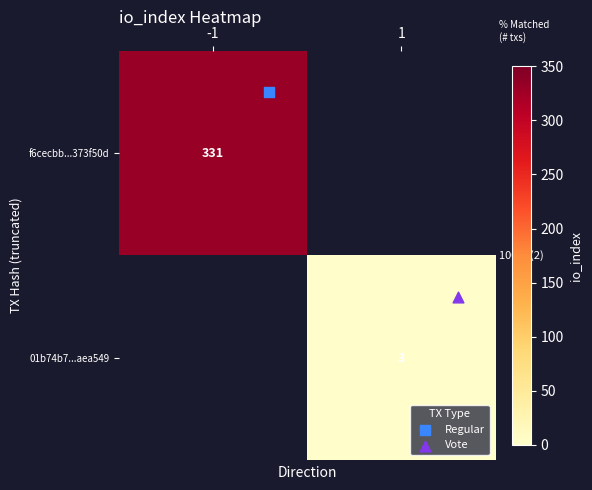

How many positive values does the row_0 series have?

1